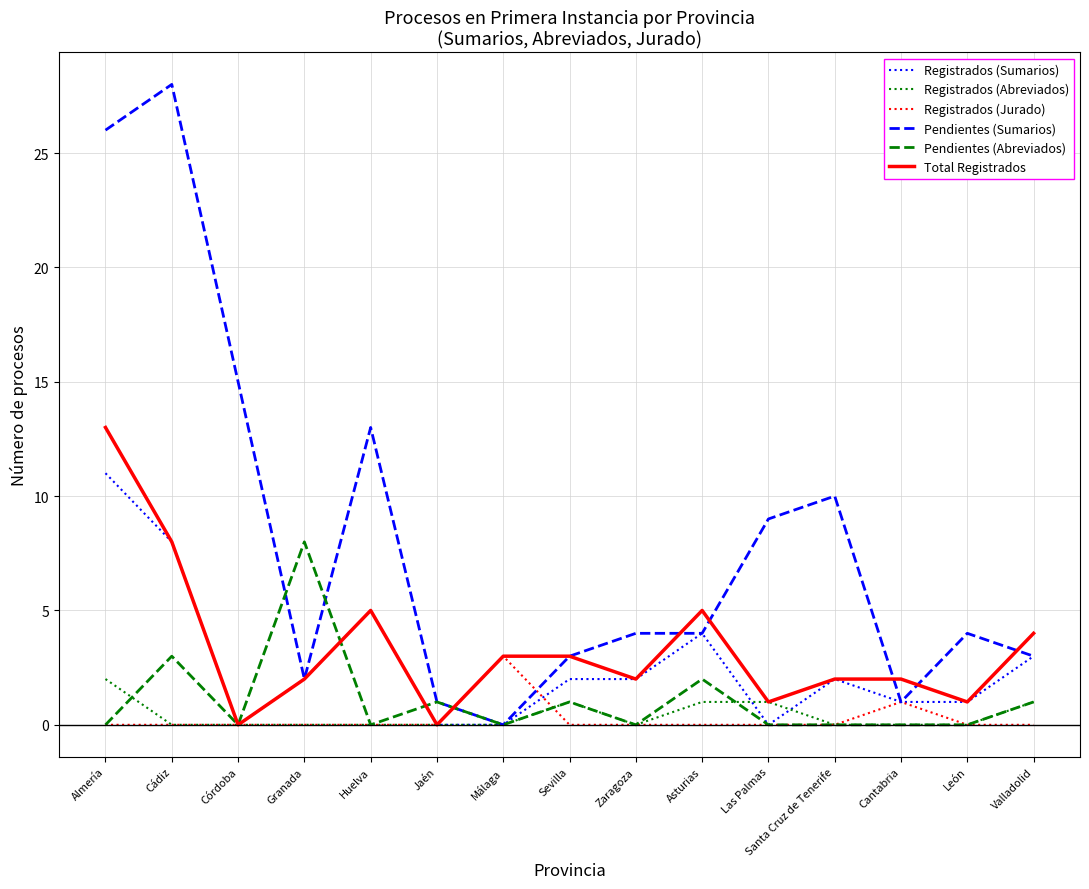

True or false: Total Registrados has more than 1 interior local peaks.

True